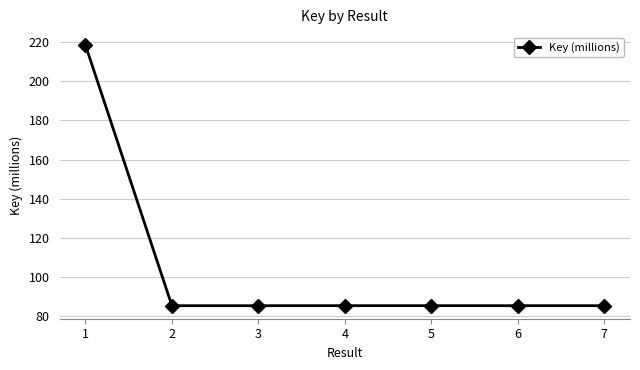

How many lines are shown in the chart?

1